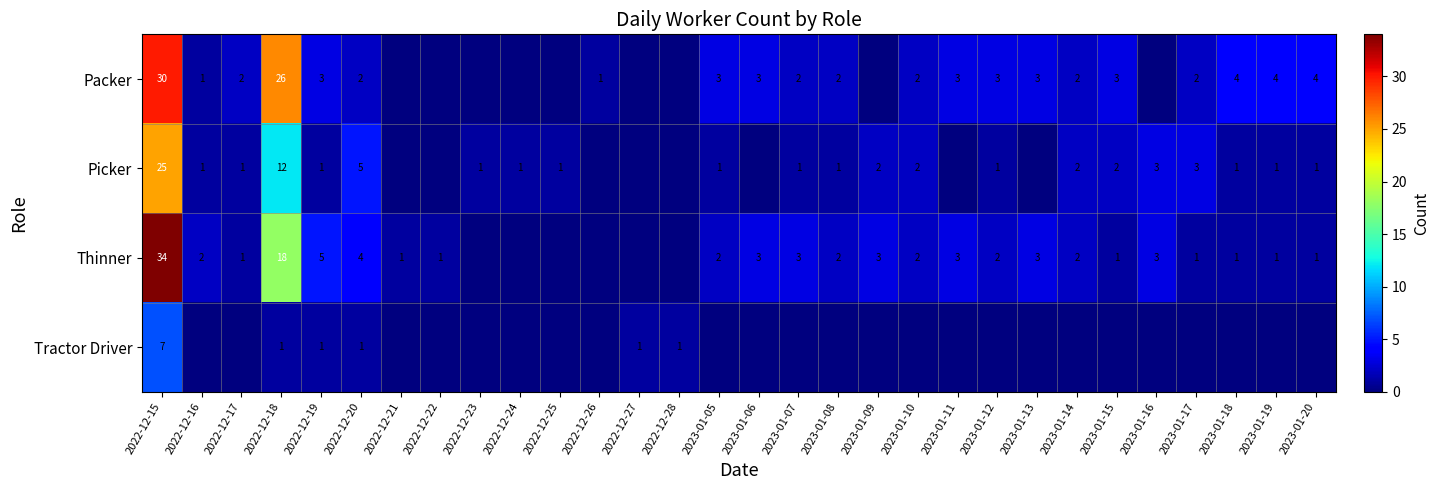

The value of Picker at 2023-01-12 is 2. True or false?

False